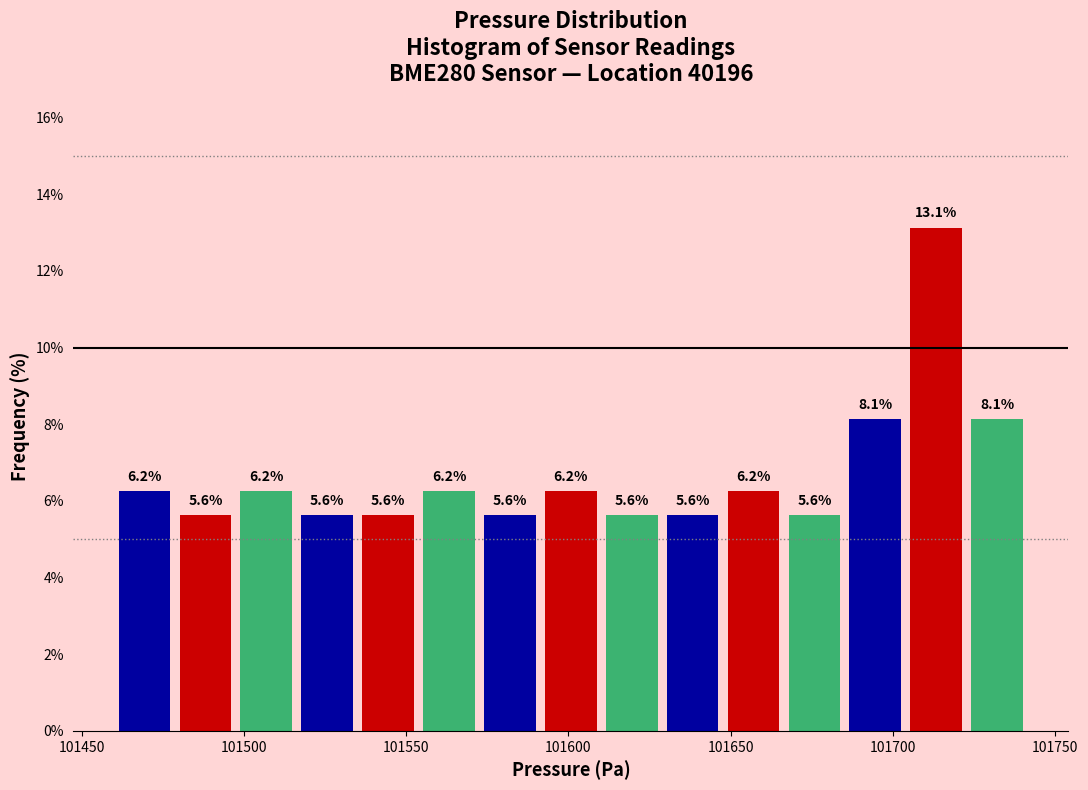

Around what value on the x-axis is the tallest bar? Give the approximate position of its centre, as read against the axis.

101715